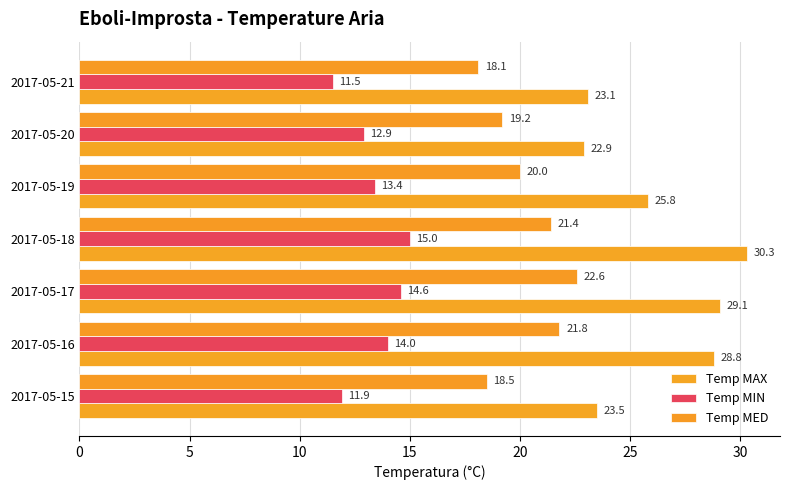

How many data points does each series have?

7